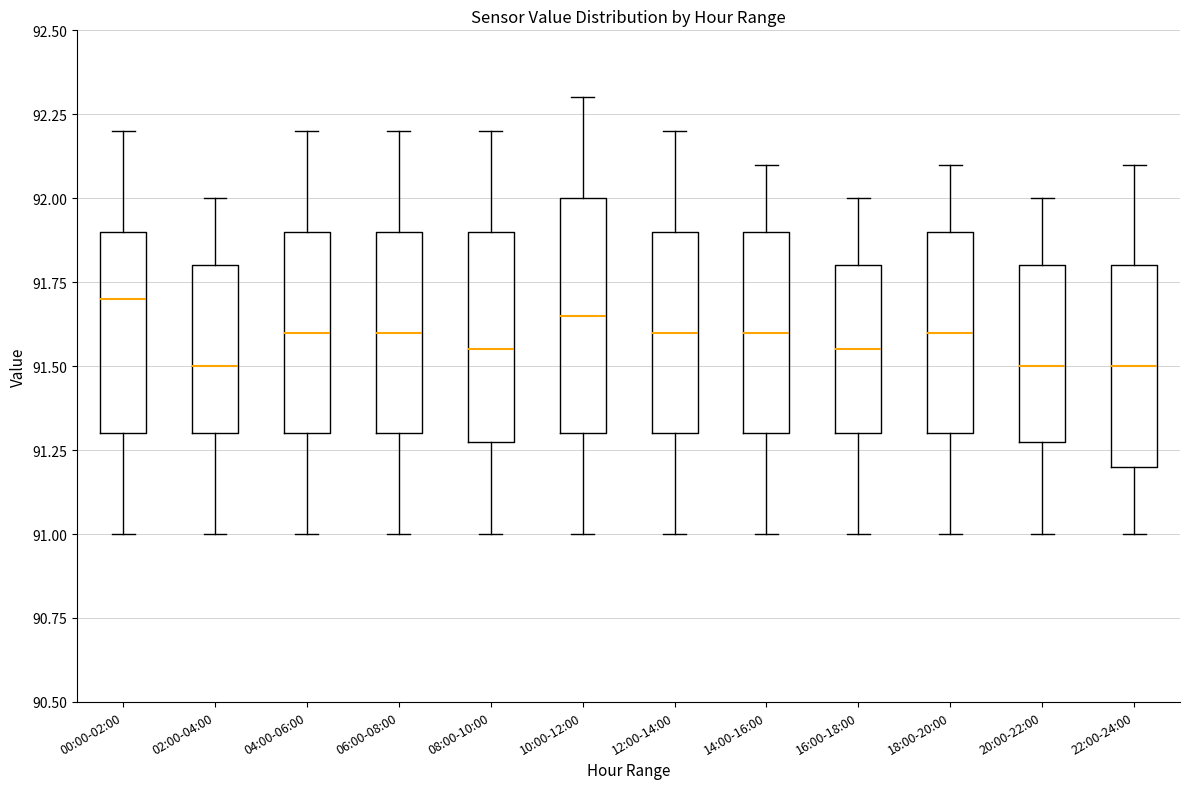

Reading left to right, read every box against the y-axis: the position of its median line, the range the box covers, and the ends of its whiskers. The values are not printed on the chart, so give them approximately, as read against the axis.

00:00-02:00: median 91.70, box 91.30 to 91.90, whiskers 91.00 to 92.20
02:00-04:00: median 91.50, box 91.30 to 91.80, whiskers 91.00 to 92.00
04:00-06:00: median 91.60, box 91.30 to 91.90, whiskers 91.00 to 92.20
06:00-08:00: median 91.60, box 91.30 to 91.90, whiskers 91.00 to 92.20
08:00-10:00: median 91.55, box 91.30 to 91.90, whiskers 91.00 to 92.20
10:00-12:00: median 91.65, box 91.30 to 92.00, whiskers 91.00 to 92.30
12:00-14:00: median 91.60, box 91.30 to 91.90, whiskers 91.00 to 92.20
14:00-16:00: median 91.60, box 91.30 to 91.90, whiskers 91.00 to 92.10
16:00-18:00: median 91.55, box 91.30 to 91.80, whiskers 91.00 to 92.00
18:00-20:00: median 91.60, box 91.30 to 91.90, whiskers 91.00 to 92.10
20:00-22:00: median 91.50, box 91.30 to 91.80, whiskers 91.00 to 92.00
22:00-24:00: median 91.50, box 91.20 to 91.80, whiskers 91.00 to 92.10